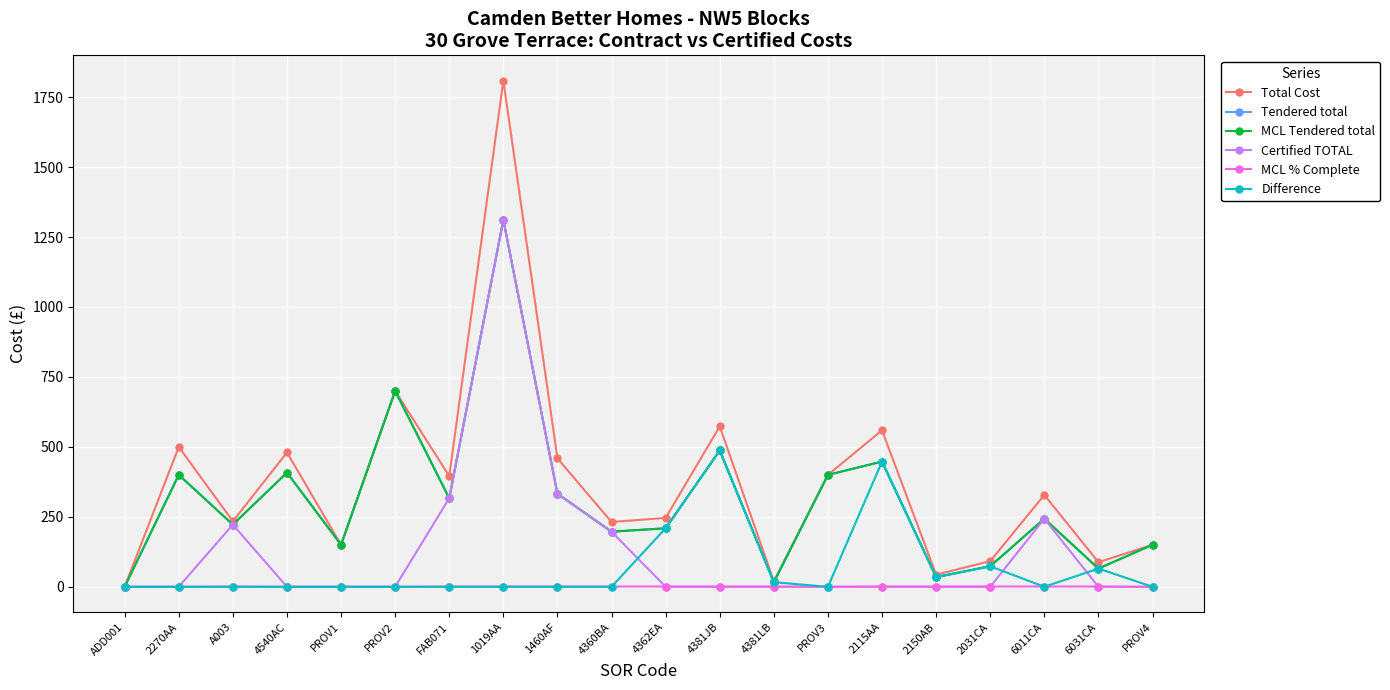

Does the chart have visible grid lines?

Yes